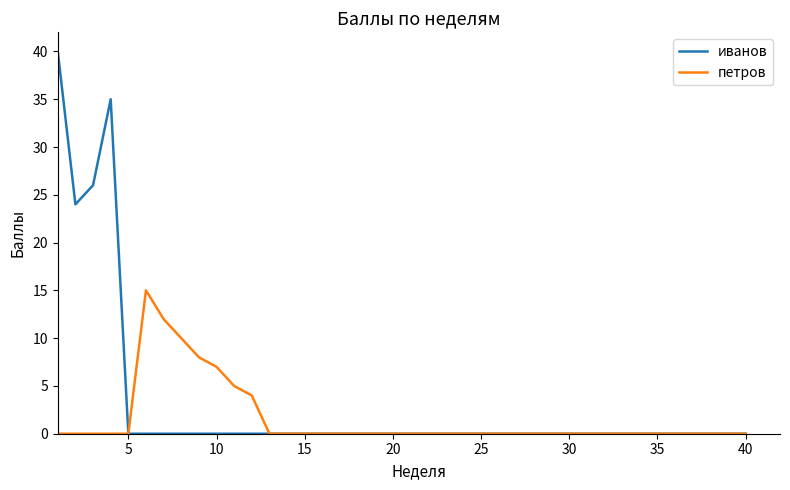

Which series has the widest spread of values?

иванов